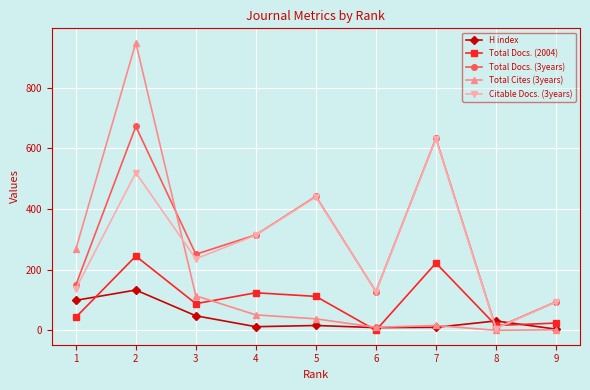

The value of H index at 3 is 48. True or false?

True